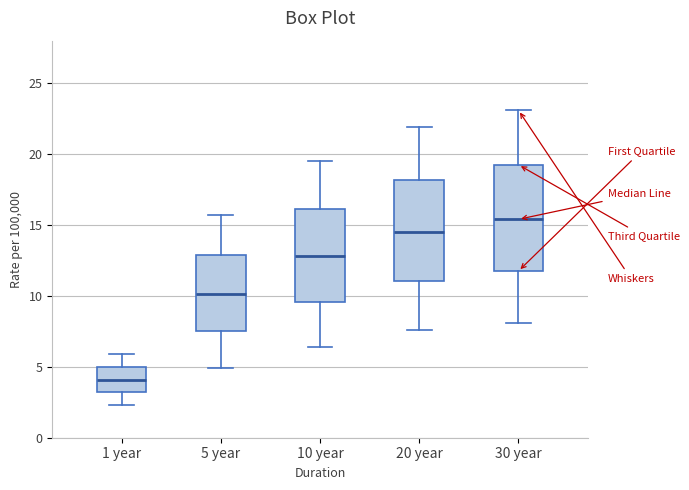

Reading left to right, transcribe this box plot: for each box, give where its median line is, the range the box spans, and where its two whiskers end, as read against the y-axis. The values are not printed on the chart, so give them approximately, as read against the axis.

1 year: median 4.0, box 3.0 to 5.0, whiskers 2.5 to 6.0
5 year: median 10.0, box 7.5 to 13.0, whiskers 5.0 to 15.5
10 year: median 13.0, box 9.5 to 16.0, whiskers 6.5 to 19.5
20 year: median 14.5, box 11.0 to 18.0, whiskers 7.5 to 22.0
30 year: median 15.5, box 12.0 to 19.5, whiskers 8.0 to 23.0